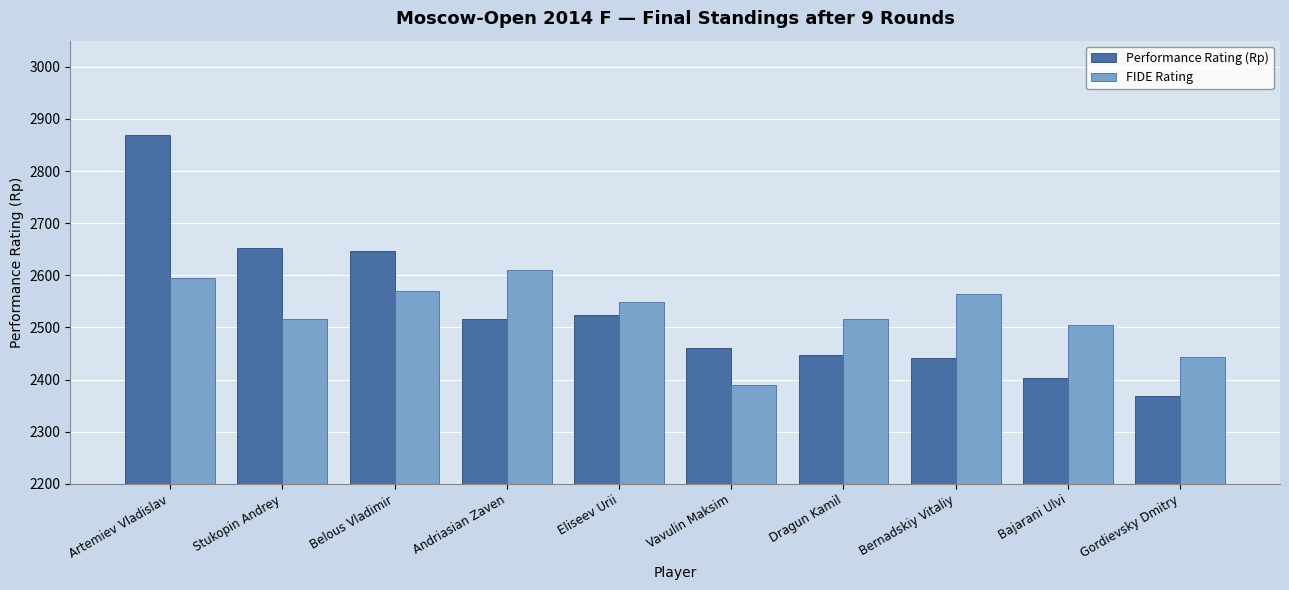

Which series has the largest range (max minus min)?

Performance Rating (Rp)